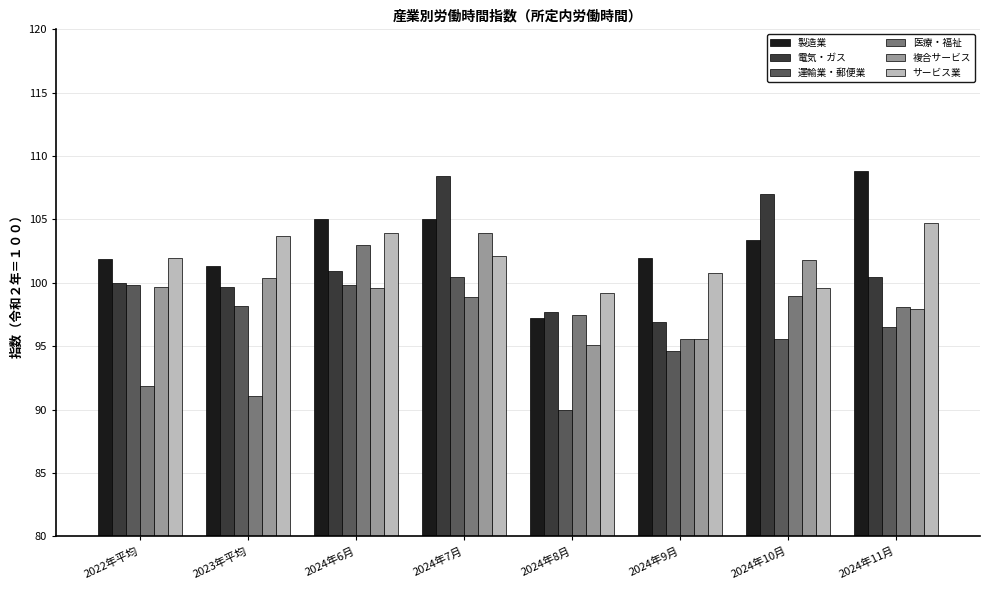

Which category has the lowest value across all series?

2024年8月